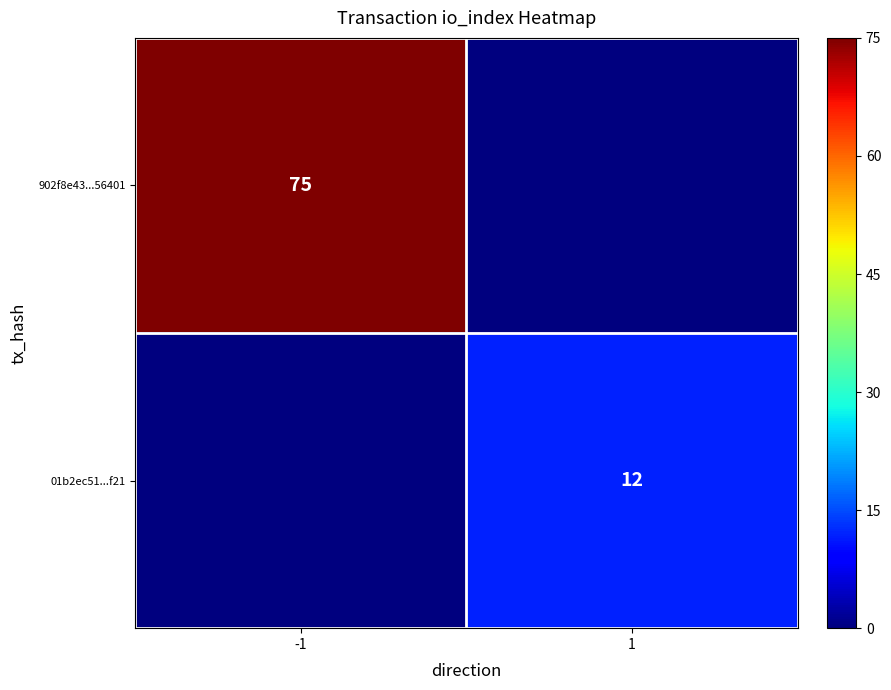

True or false: 902f8e43...56401 has a value of 134 at -1.

False